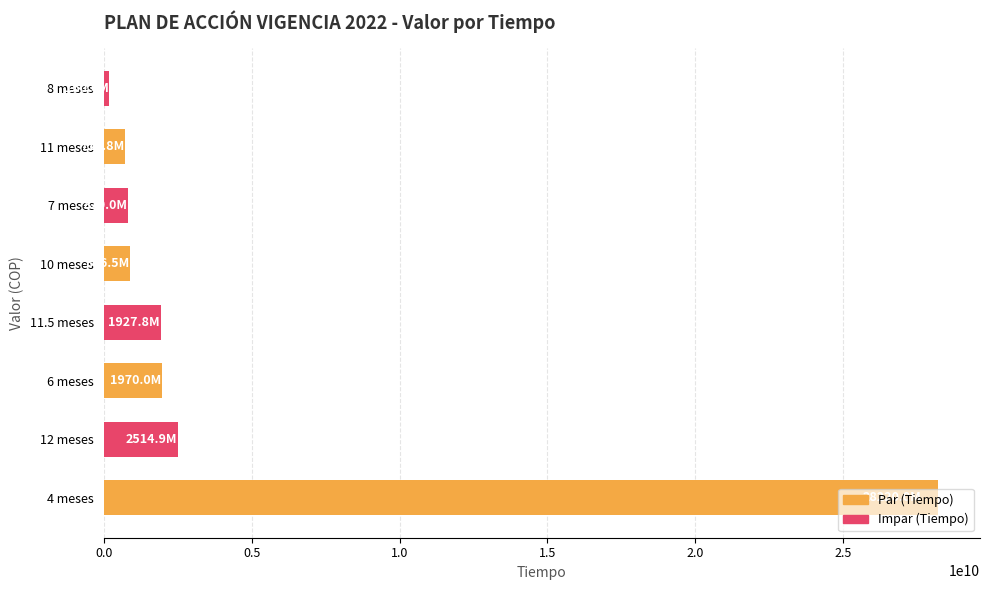

Does the chart contain any negative values?

No